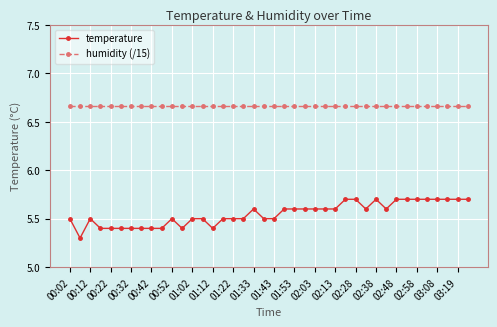

How many distinct data groups are displayed?

2